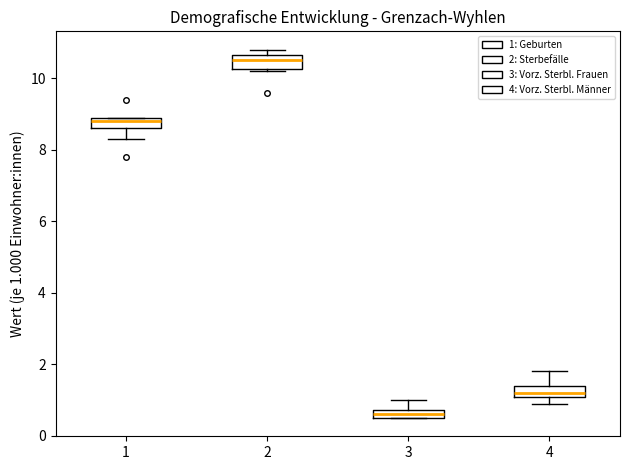

Which box's median line is the highest?

2